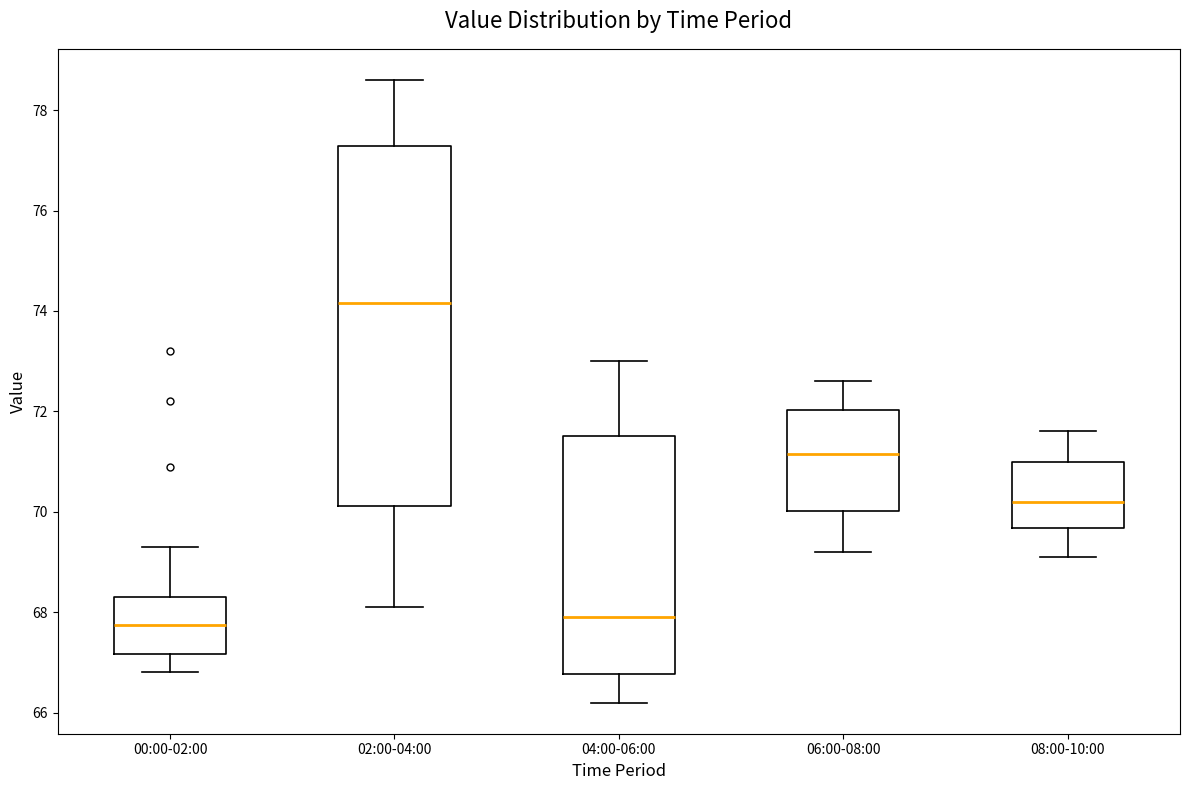

Where does the median line of the box for 06:00-08:00 sit on the y-axis? The values are not printed on the chart, so give them approximately, as read against the axis.

71.2